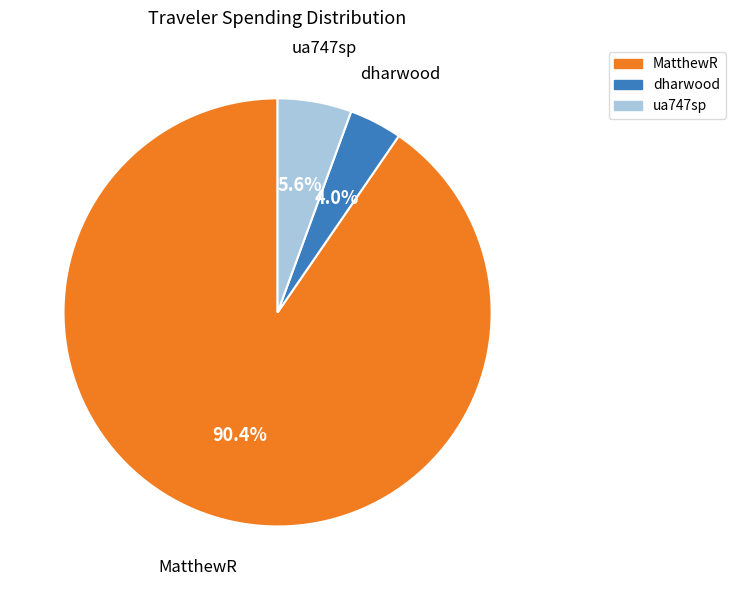

How many segments does this pie chart have?

3